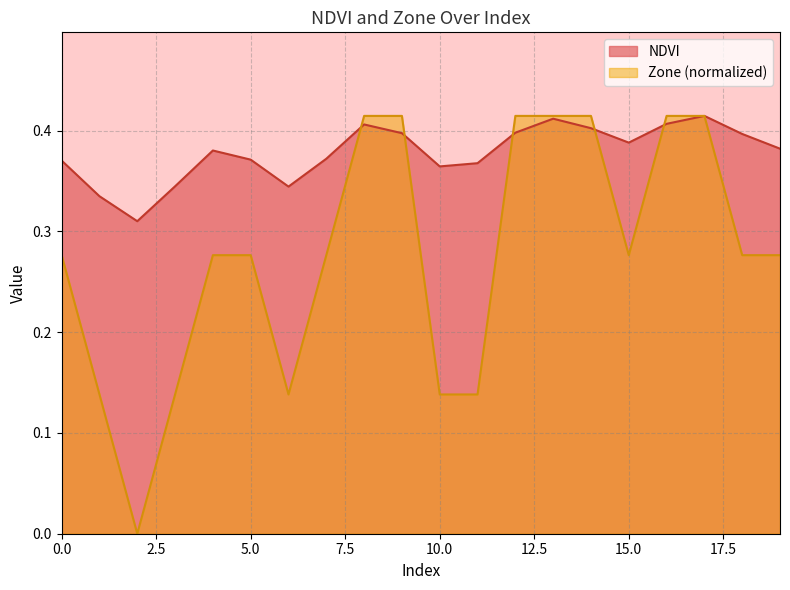

What is the sum of the Zone values at 18 and 9?

0.7